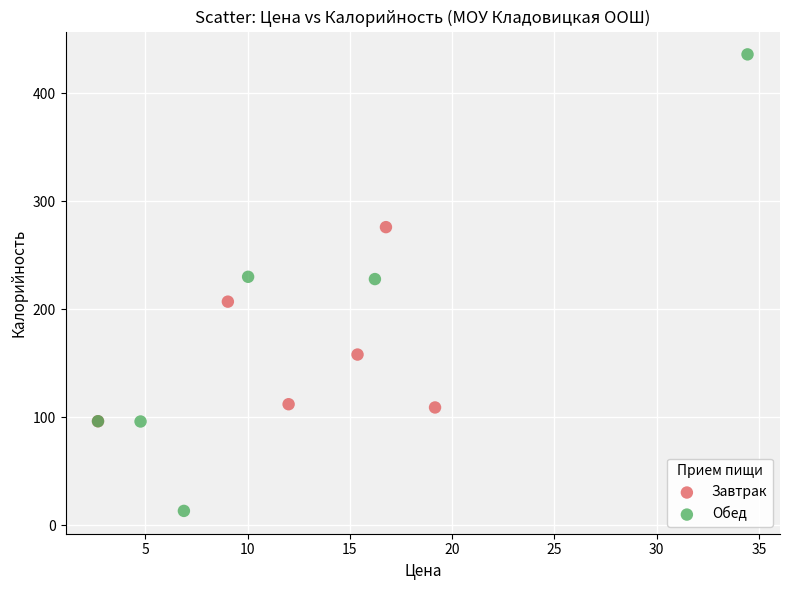

Which series has the largest Y range (max minus min)?

Обед